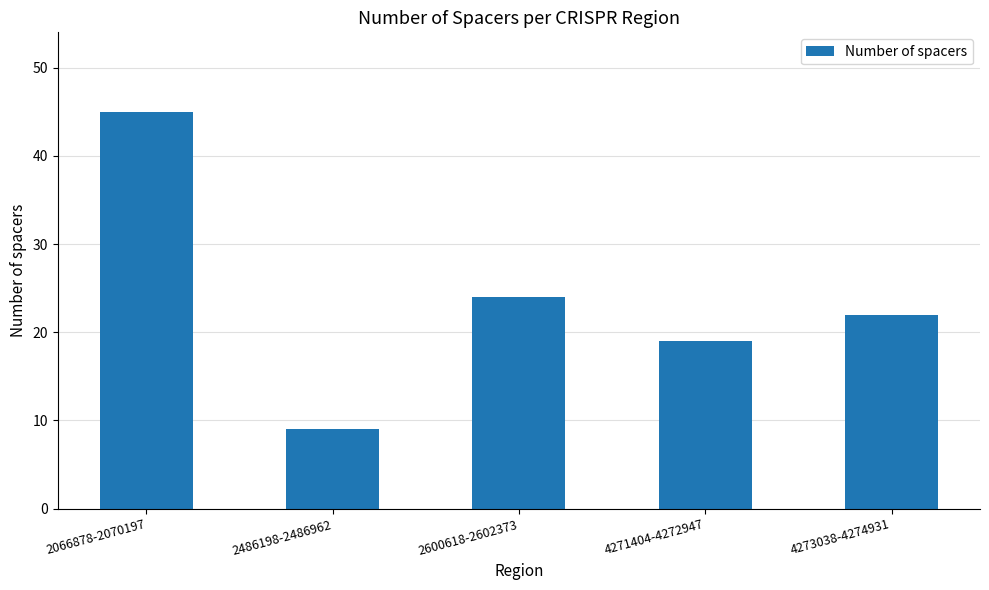

Rank the categories by value from highest to lowest.

2066878-2070197, 2600618-2602373, 4273038-4274931, 4271404-4272947, 2486198-2486962